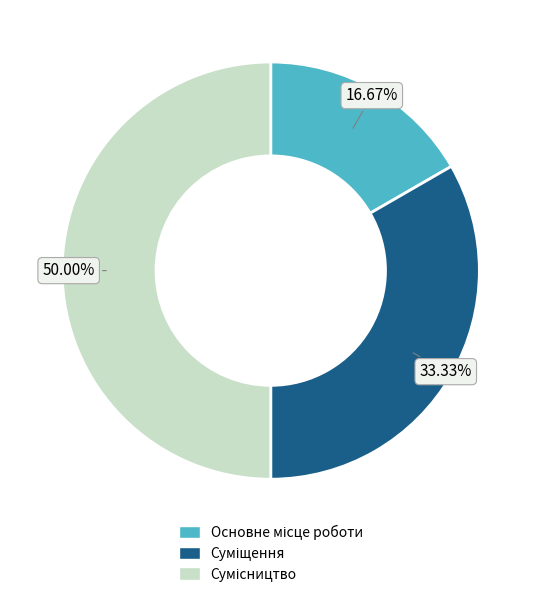

Do Сумісництво and Основне місце роботи together represent more than half of the pie?

Yes